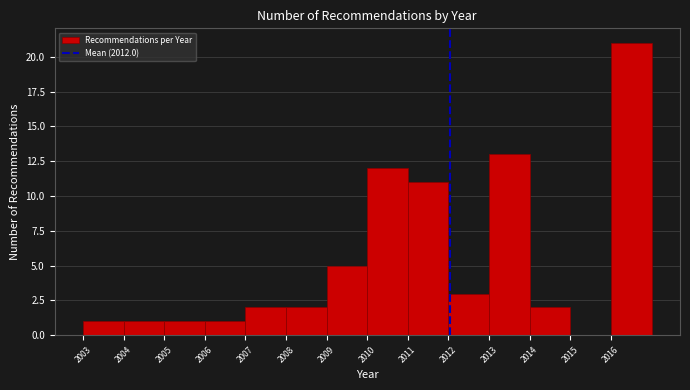

Over which range of the x-axis is the bar tallest?

2016 to 2017